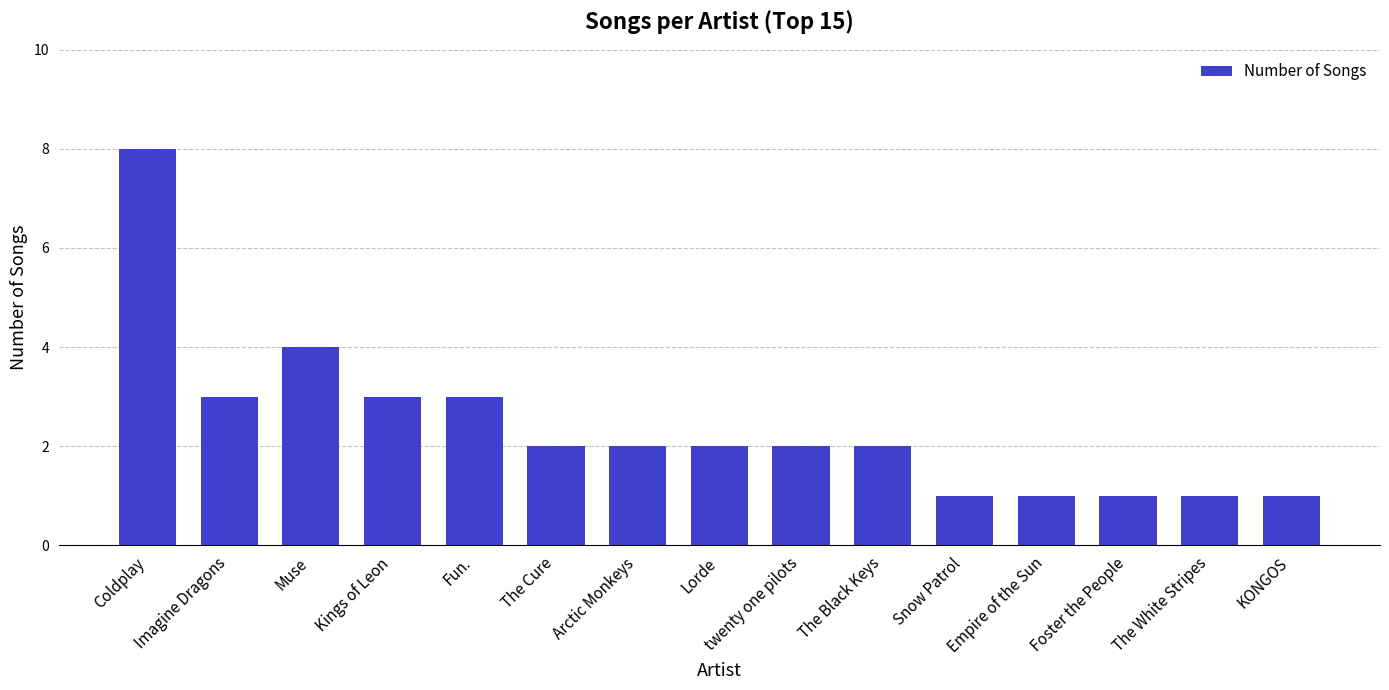

What position from the left is The Cure?

6